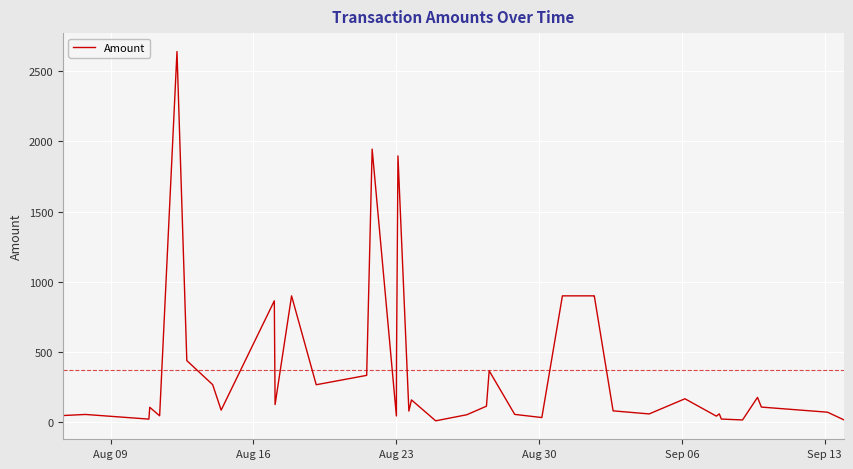

What is the minimum value shown in the chart?

11.1